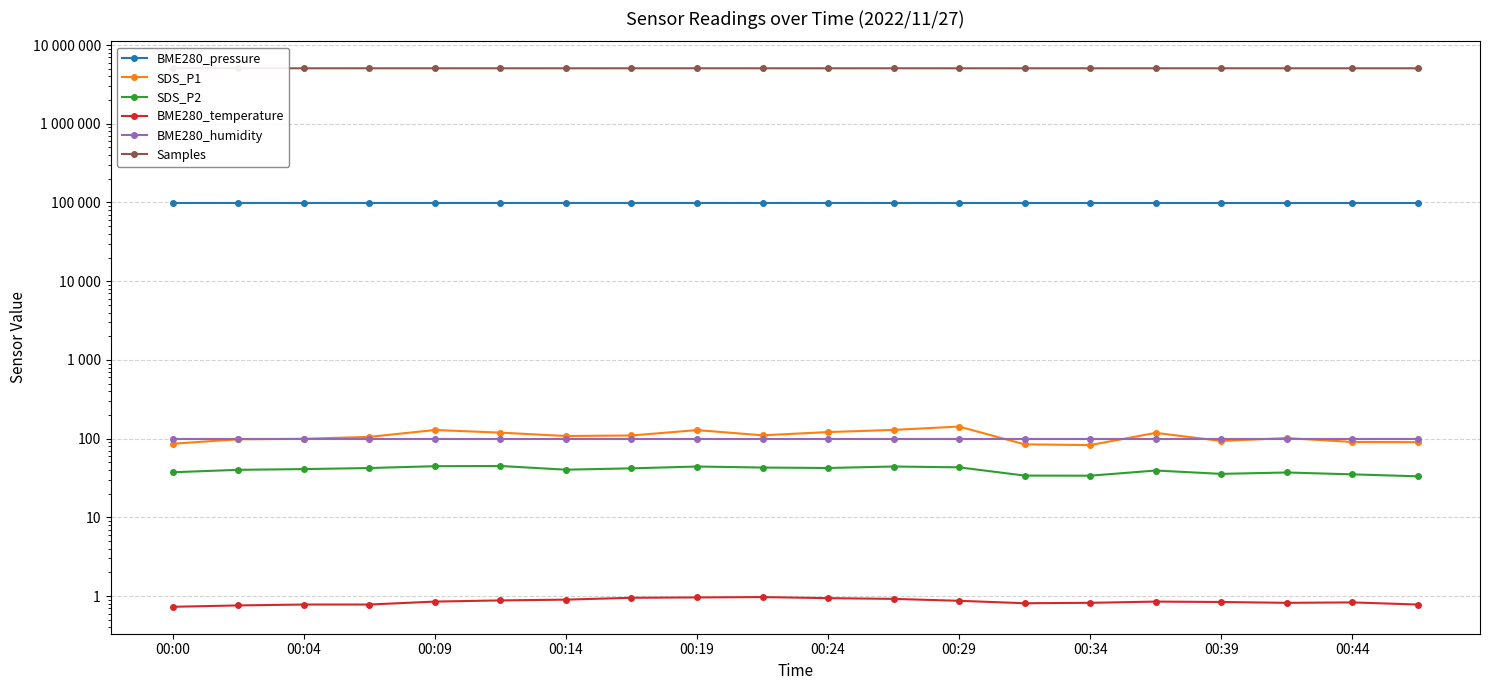

The SDS_P1 series shows 237.9 at 00:29. True or false?

False